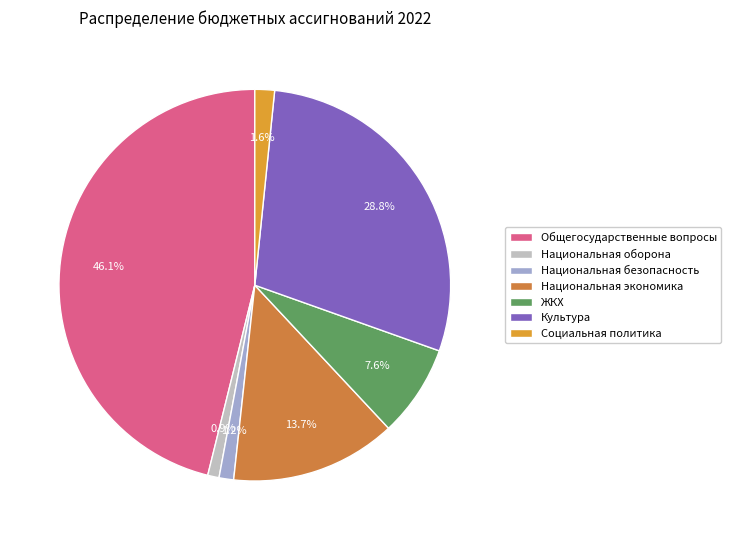

How many slices are in this pie chart?

7